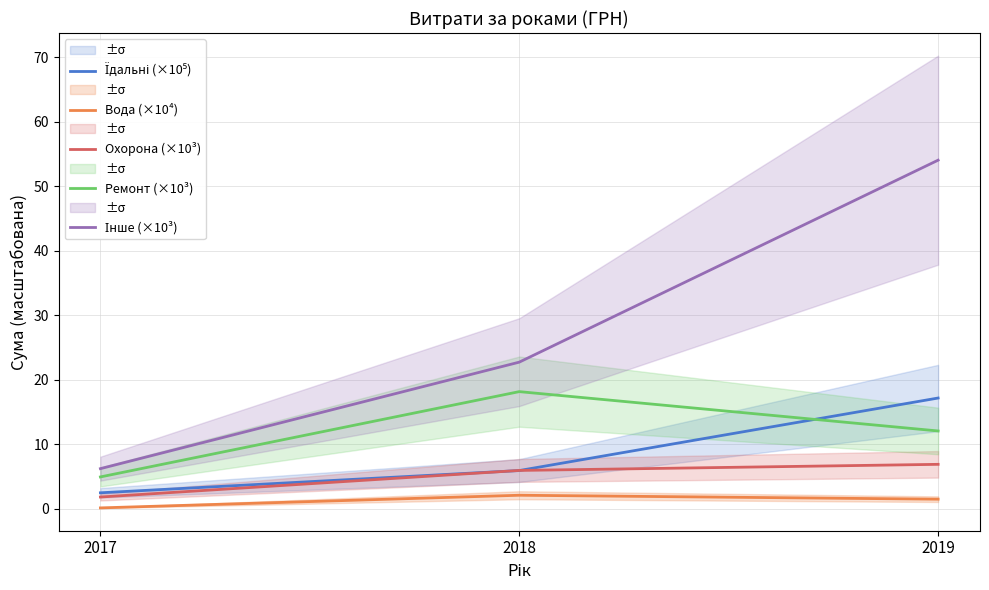

What are all the series names shown in the legend?

Їдальні (×10⁵), Вода (×10⁴), Охорона (×10³), Ремонт (×10³), Інше (×10³)